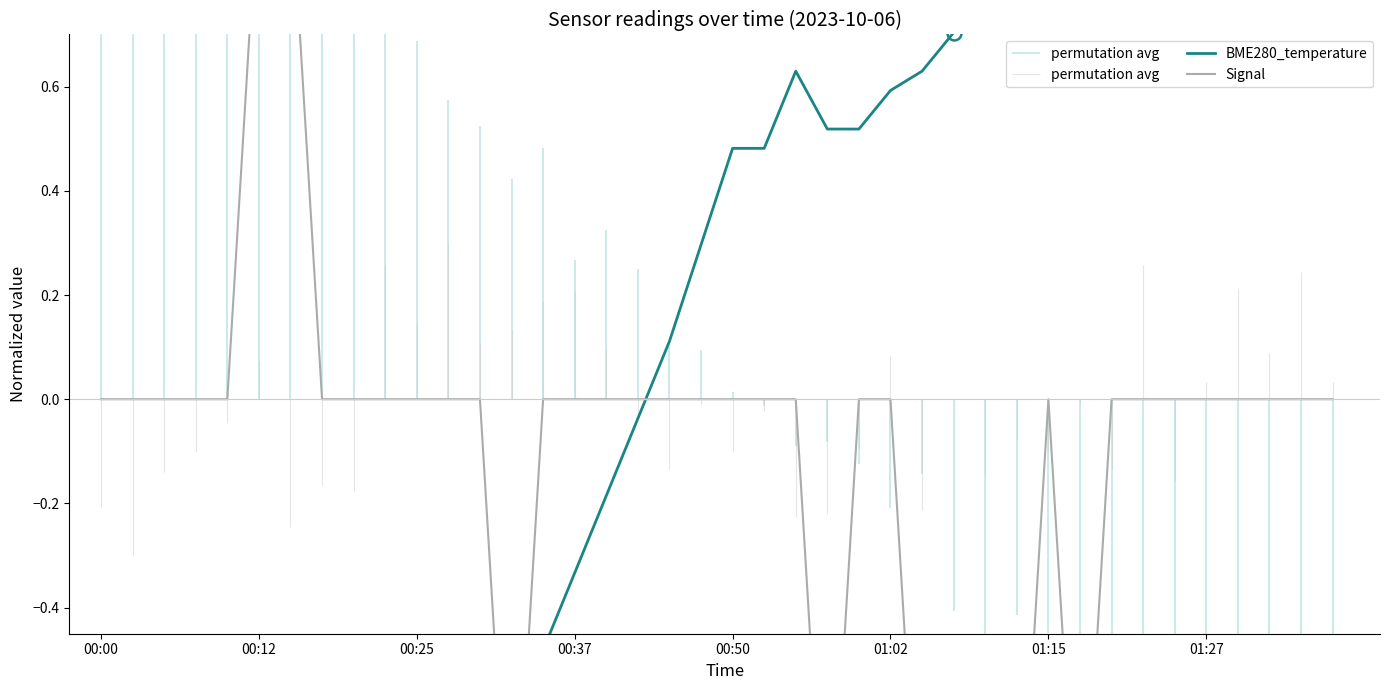

The Signal series shows -1.2 at 00:25. True or false?

False